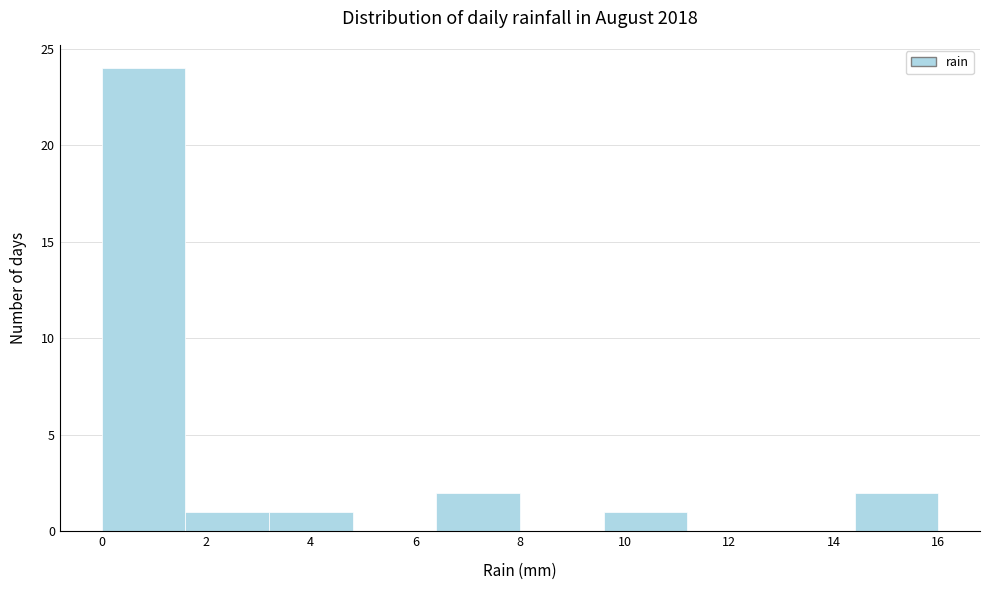

Reading left to right, list every bar in this chart as the range it spans on the x-axis followed by its height. The values are not printed on the chart, so give them approximately, as read against the axis.

0.0 to 1.6: 24
1.6 to 3.2: 1
3.2 to 4.8: 1
4.8 to 6.4: 0
6.4 to 8.0: 2
8.0 to 9.6: 0
9.6 to 11.2: 1
11.2 to 12.8: 0
12.8 to 14.4: 0
14.4 to 16.0: 2